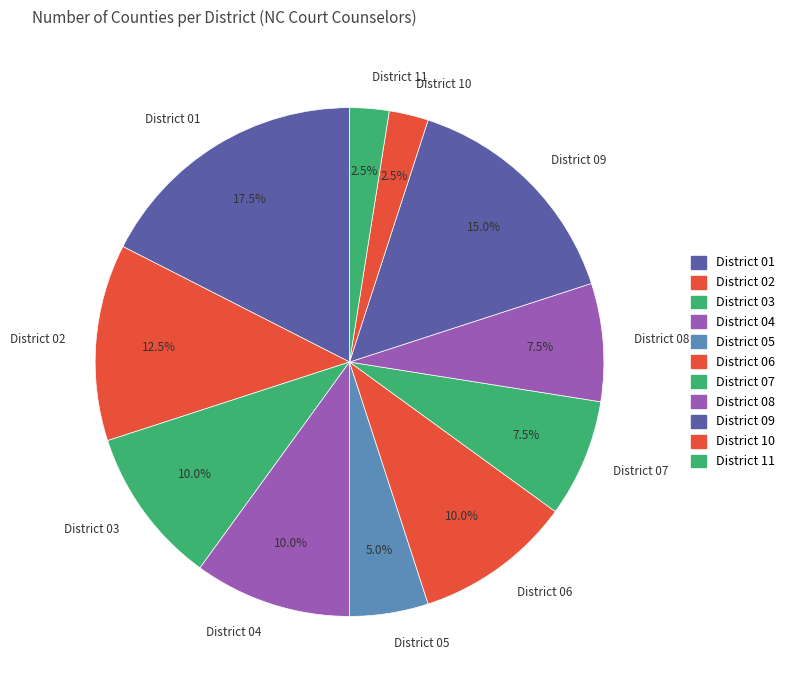

Is there any slice that represents more than half of the pie?

No